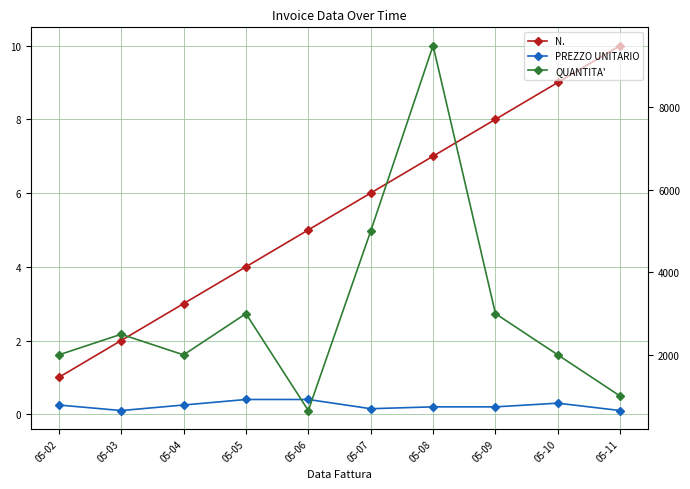

Reading left to right, extract all data points from this chart.

N.: 05-02=1.0	05-03=2.0	05-04=3.0	05-05=4.0	05-06=5.0	05-07=6.0	05-08=7.0	05-09=8.0	05-10=9.0	05-11=10.0
PREZZO UNITARIO: 05-02=0.2	05-03=0.1	05-04=0.2	05-05=0.4	05-06=0.4	05-07=0.1	05-08=0.2	05-09=0.2	05-10=0.3	05-11=0.1
QUANTITA': 05-02=2000.0	05-03=2500.0	05-04=2000.0	05-05=3000.0	05-06=650.0	05-07=5000.0	05-08=9500.0	05-09=3000.0	05-10=2000.0	05-11=1000.0